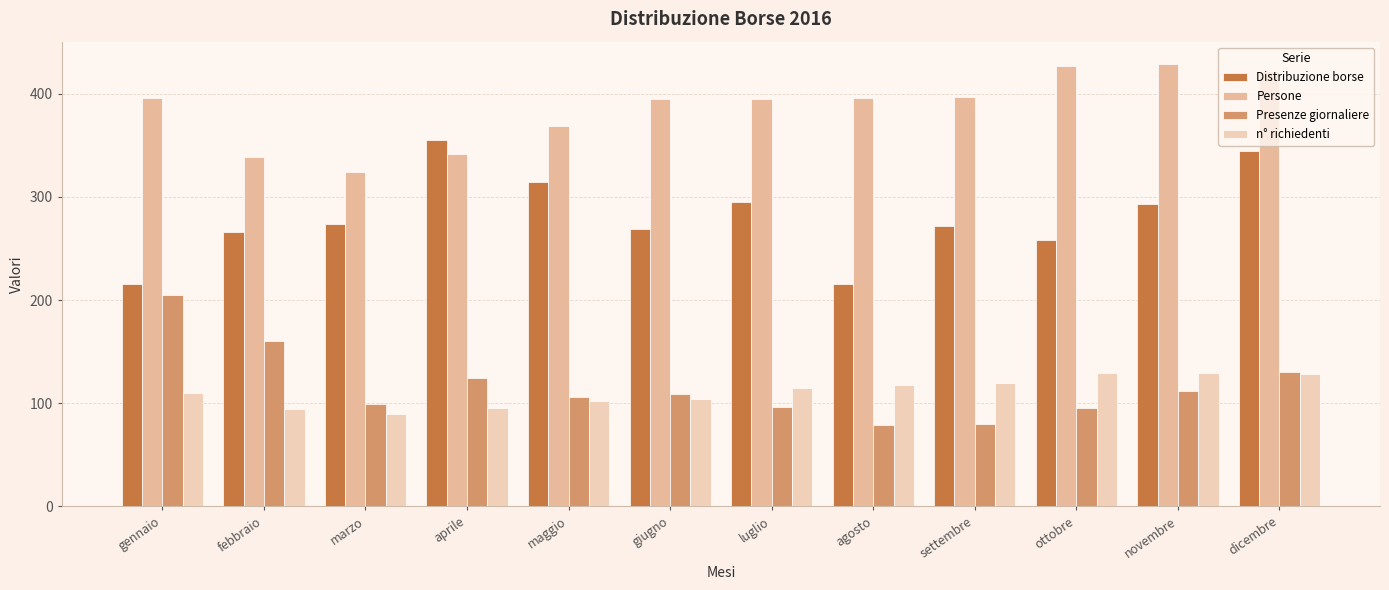

What is the approximate value of Persone at luglio?

395.0